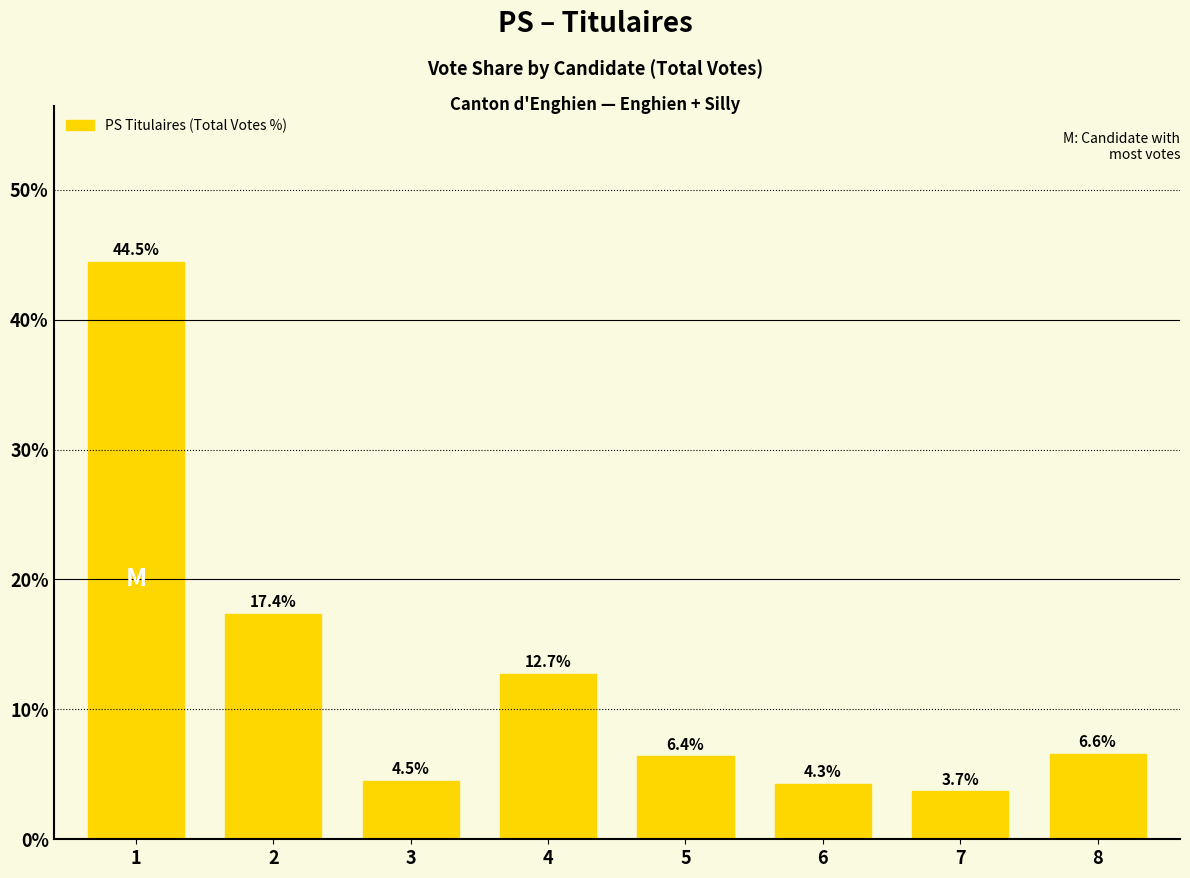

What is the average value?

12.5